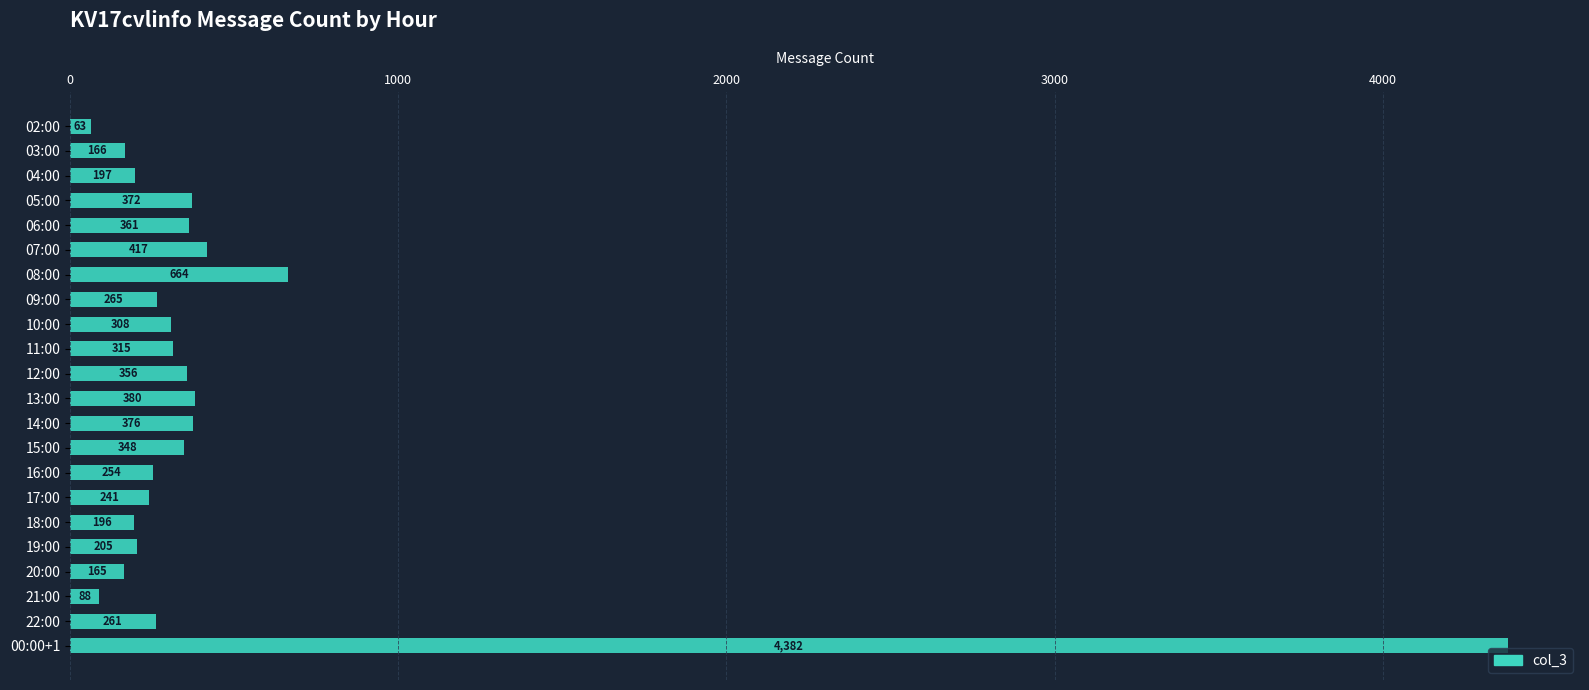

Which category has the highest value across all series?

00:00+1